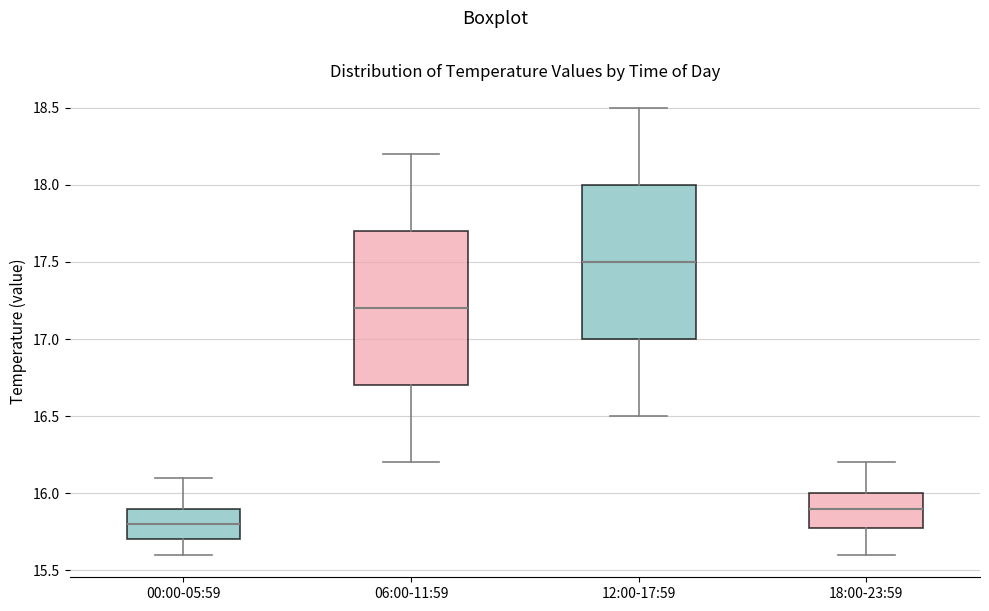

Where does the upper whisker of the box for 12:00-17:59 end on the y-axis? The values are not printed on the chart, so give them approximately, as read against the axis.

18.5